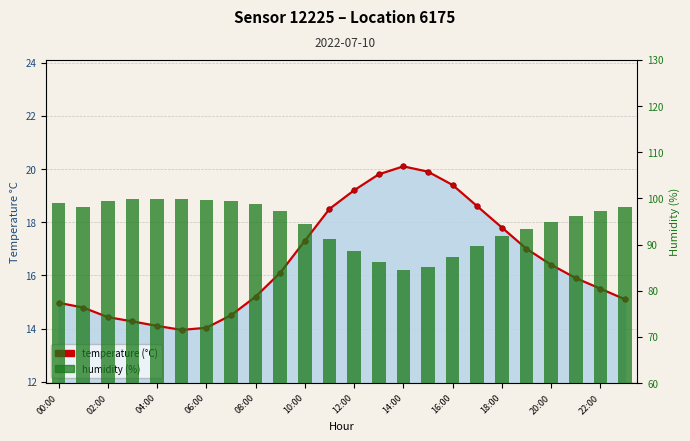

At how many categories does at least one series exceed 50?

24